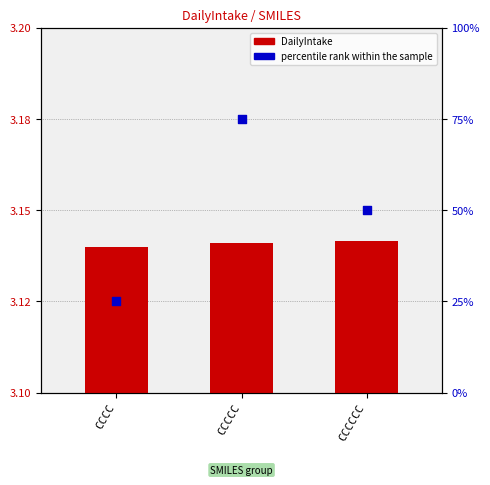

At which category is the sum across all series the highest?

CCCCC